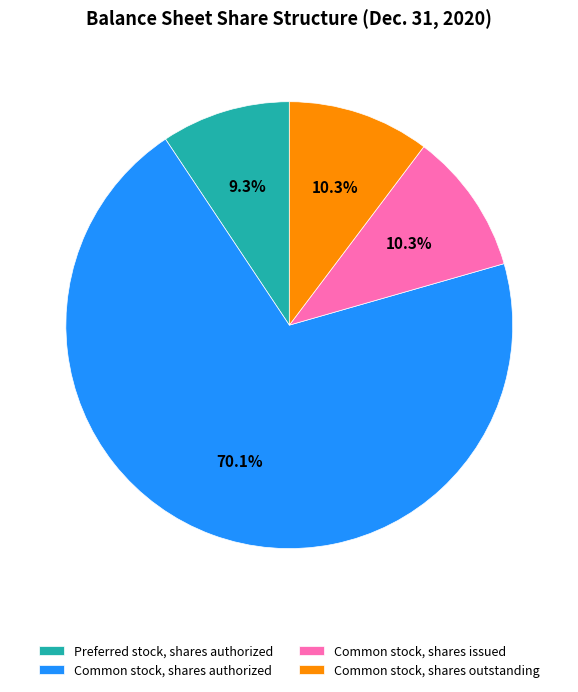

Which slice is the largest?

Common stock, shares authorized